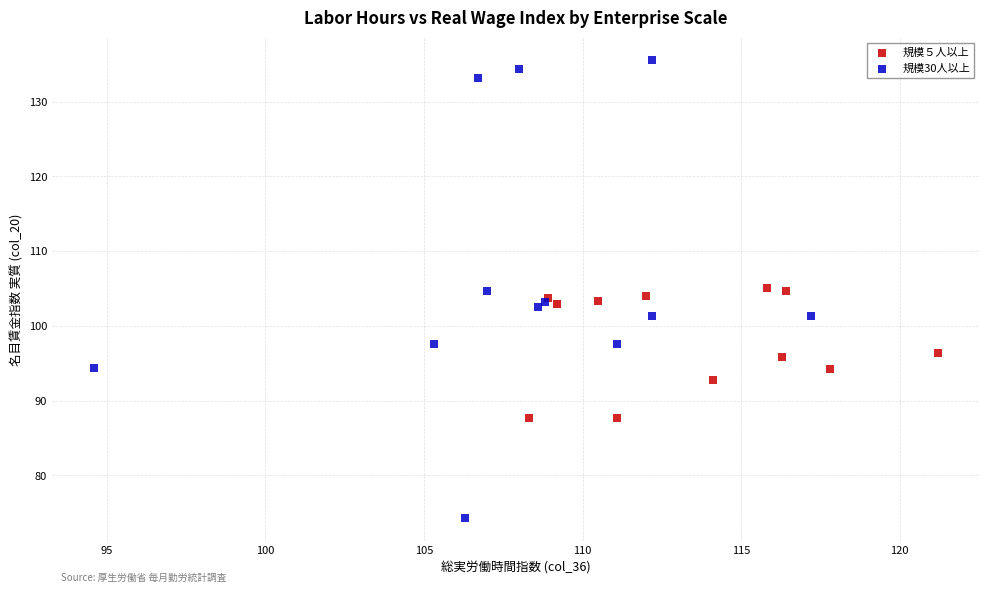

What are all the series names shown in the legend?

規模５人以上, 規模30人以上